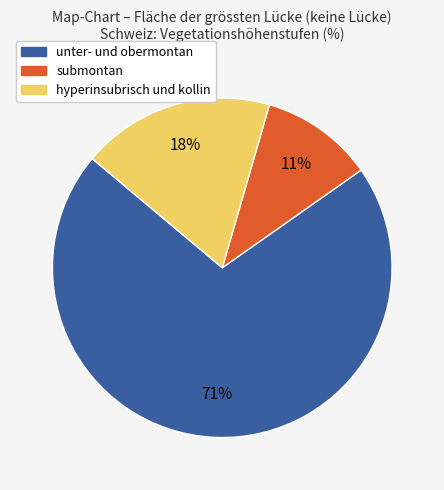

What is the ratio of the value at hyperinsubrisch und kollin to the value at unter- und obermontan?

0.3